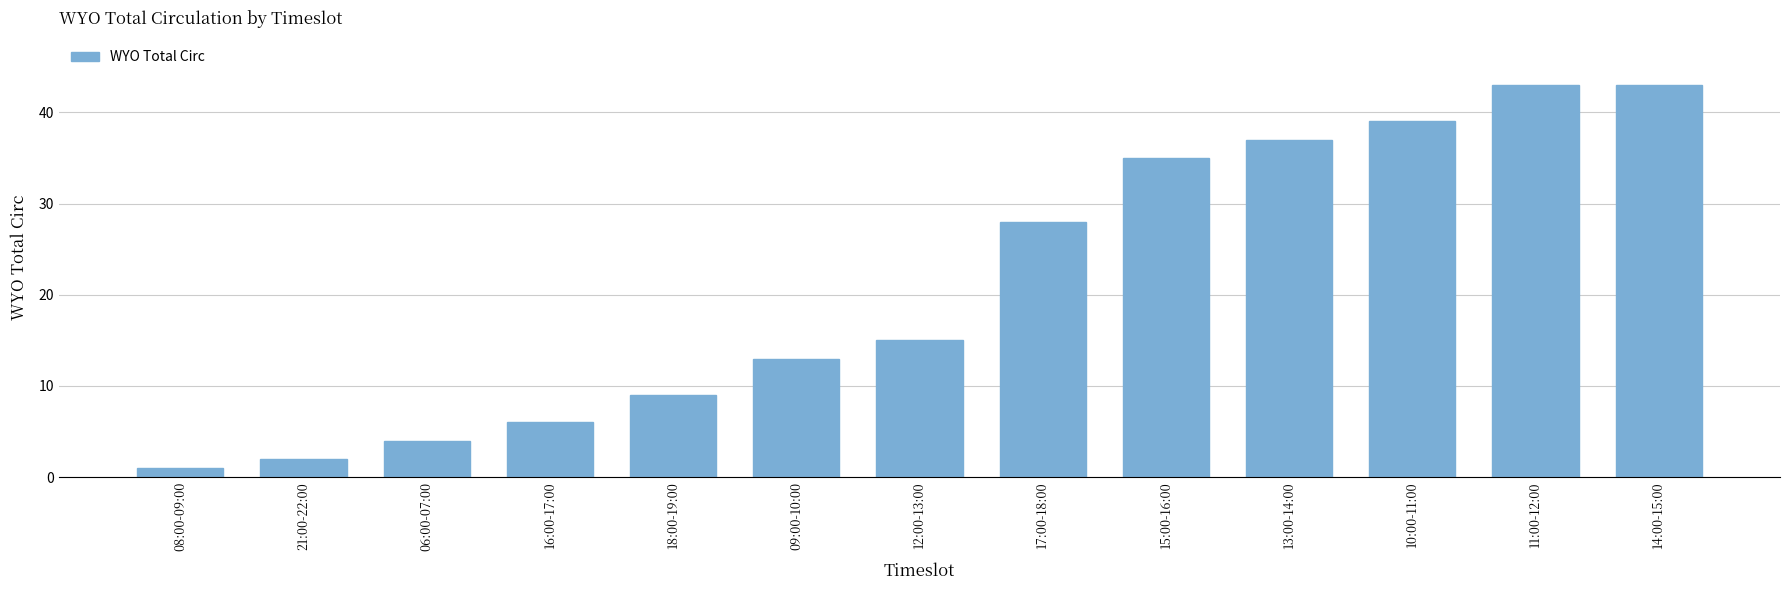

The value at 17:00-18:00 is 50. True or false?

False